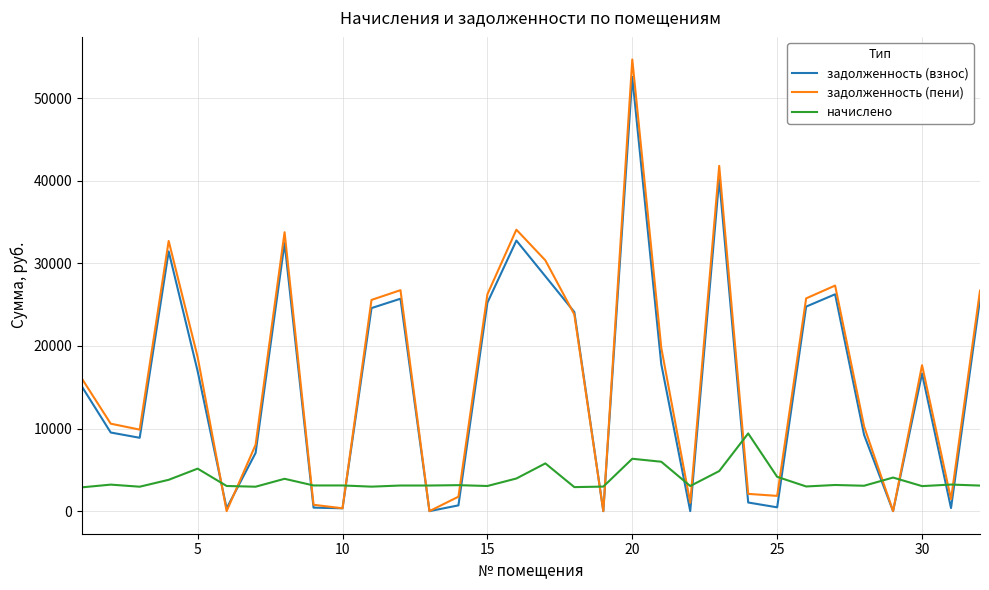

True or false: задолженность (взнос) and начислено cross at least once.

True